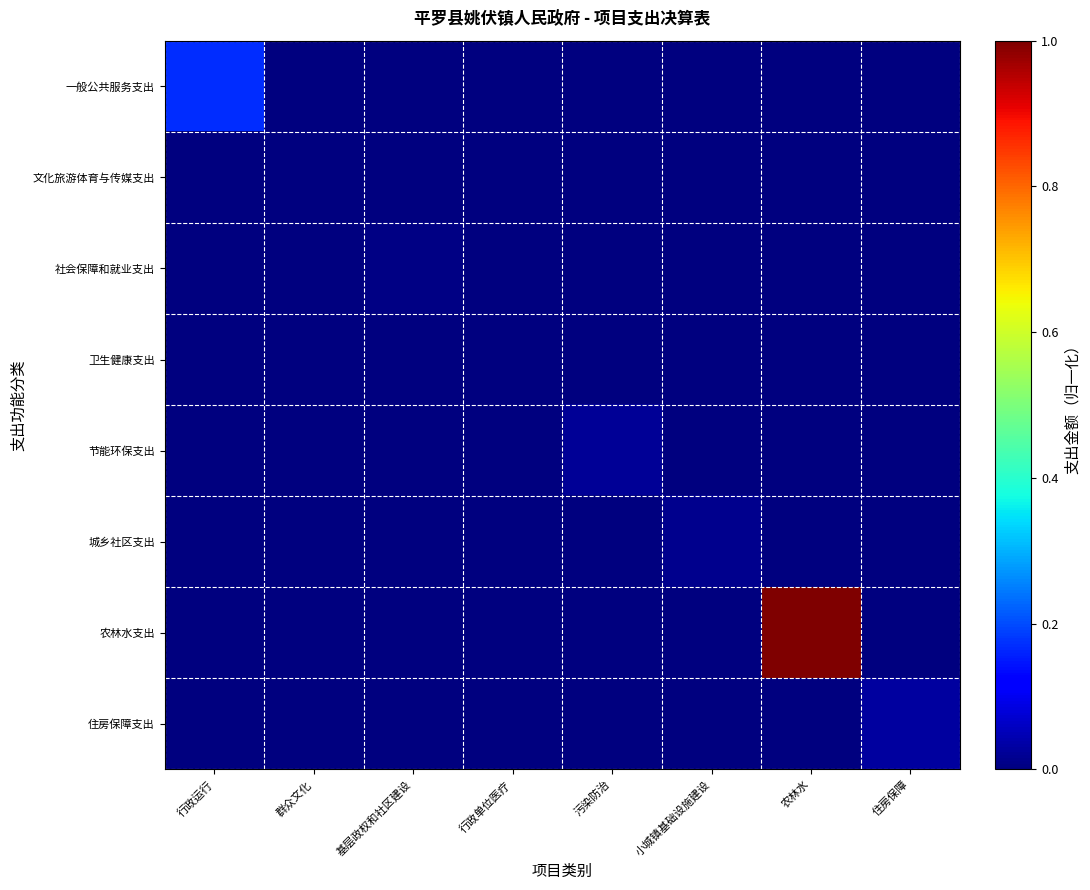

Between 行政运行 and 农林水, which series saw the biggest shift?

农林水支出